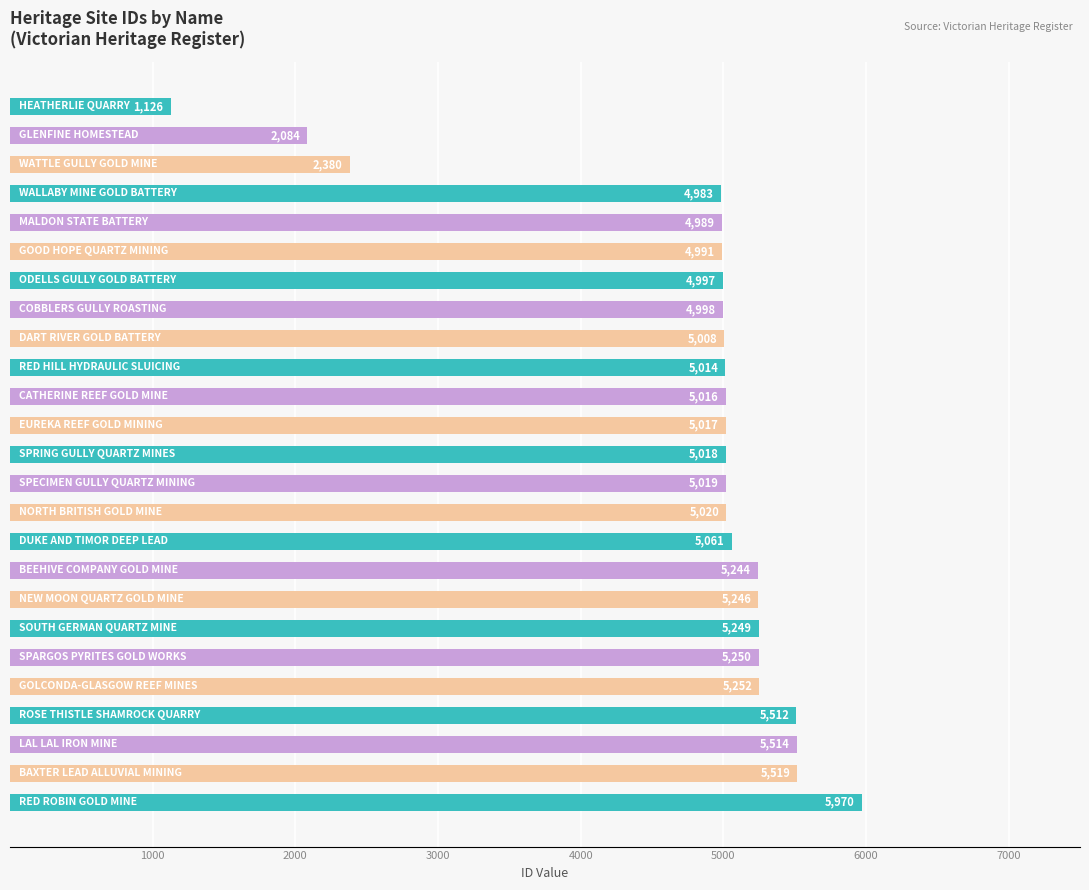

What is the value of the 20th bar from the top?

5250